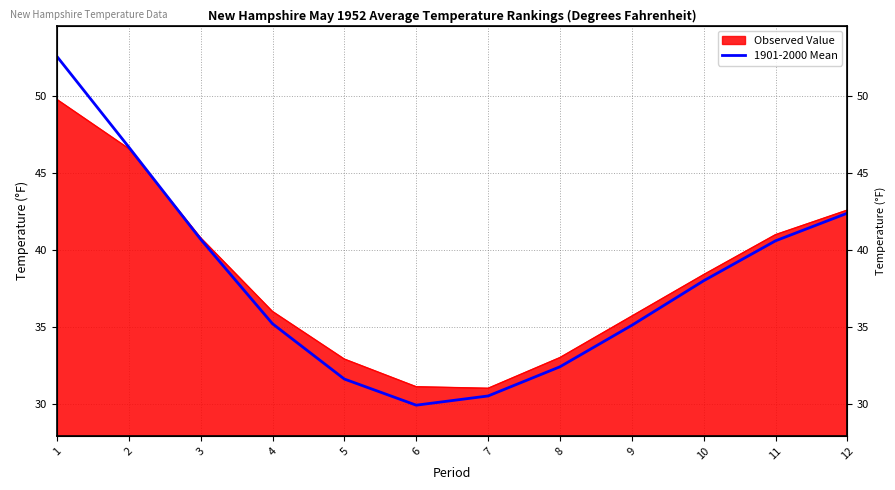

How many categories are shown in the chart?

12